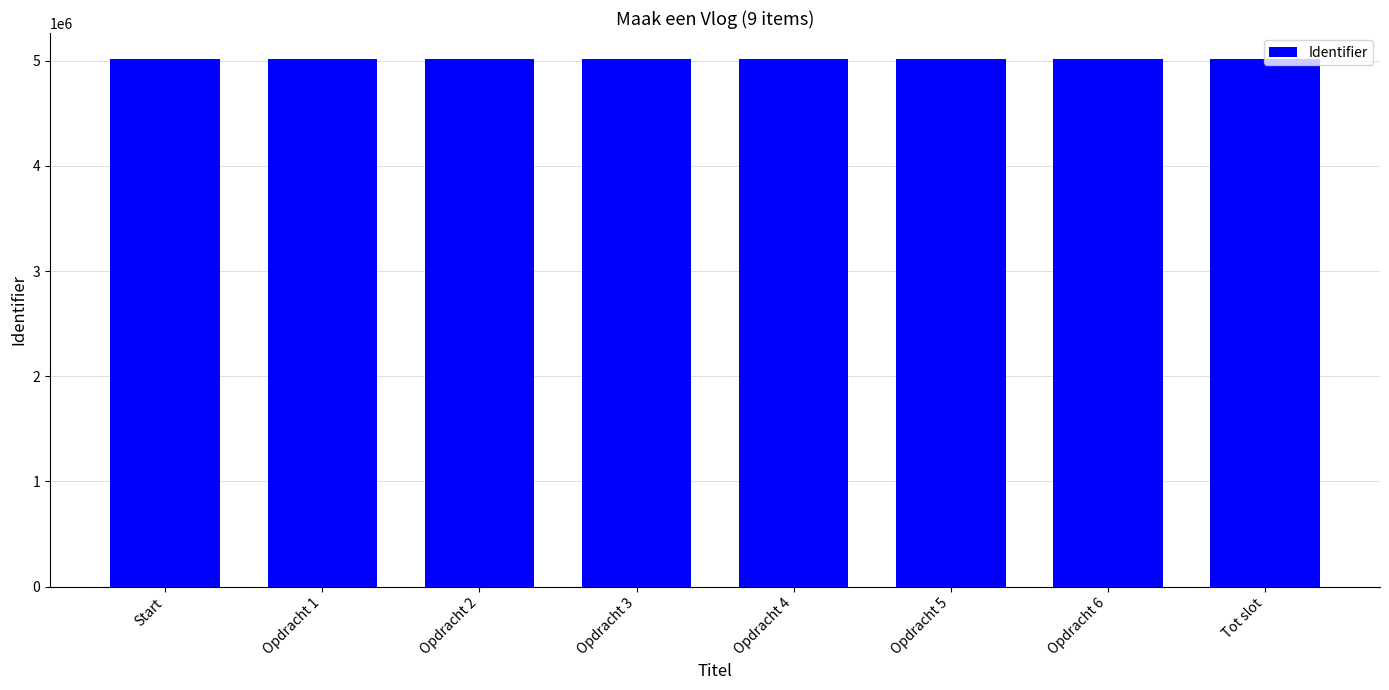

How many series are shown in this chart?

1